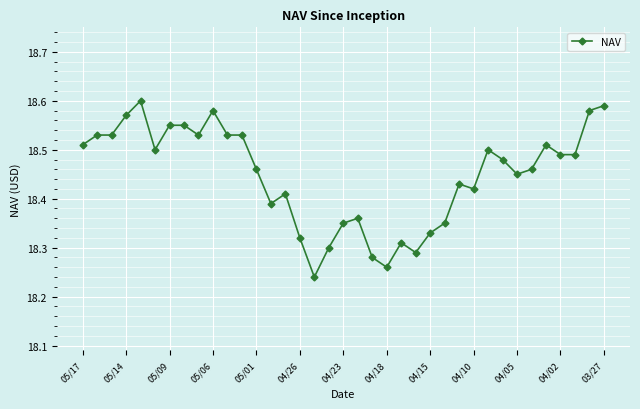

How many values are between 18 and 19?

37